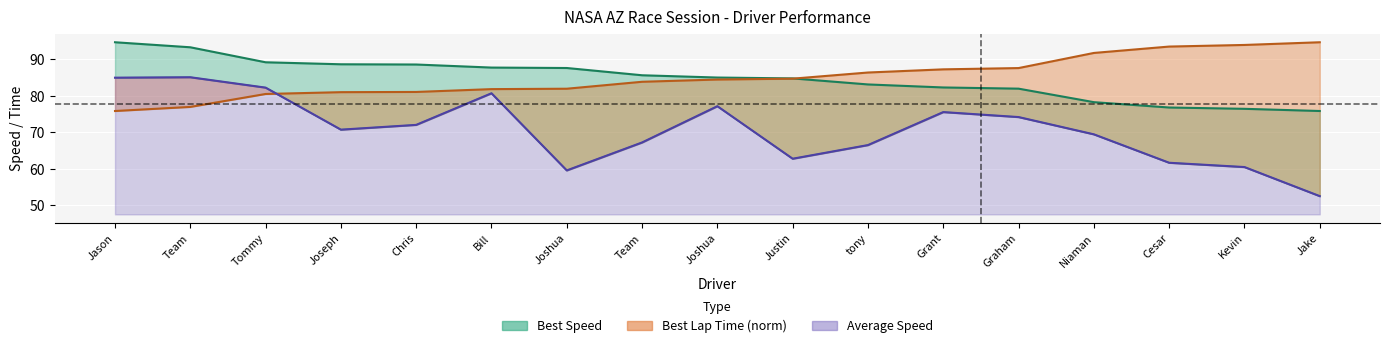

List the series in order of their peak value, lowest first.

Average Speed, Best Lap time, Best Speed